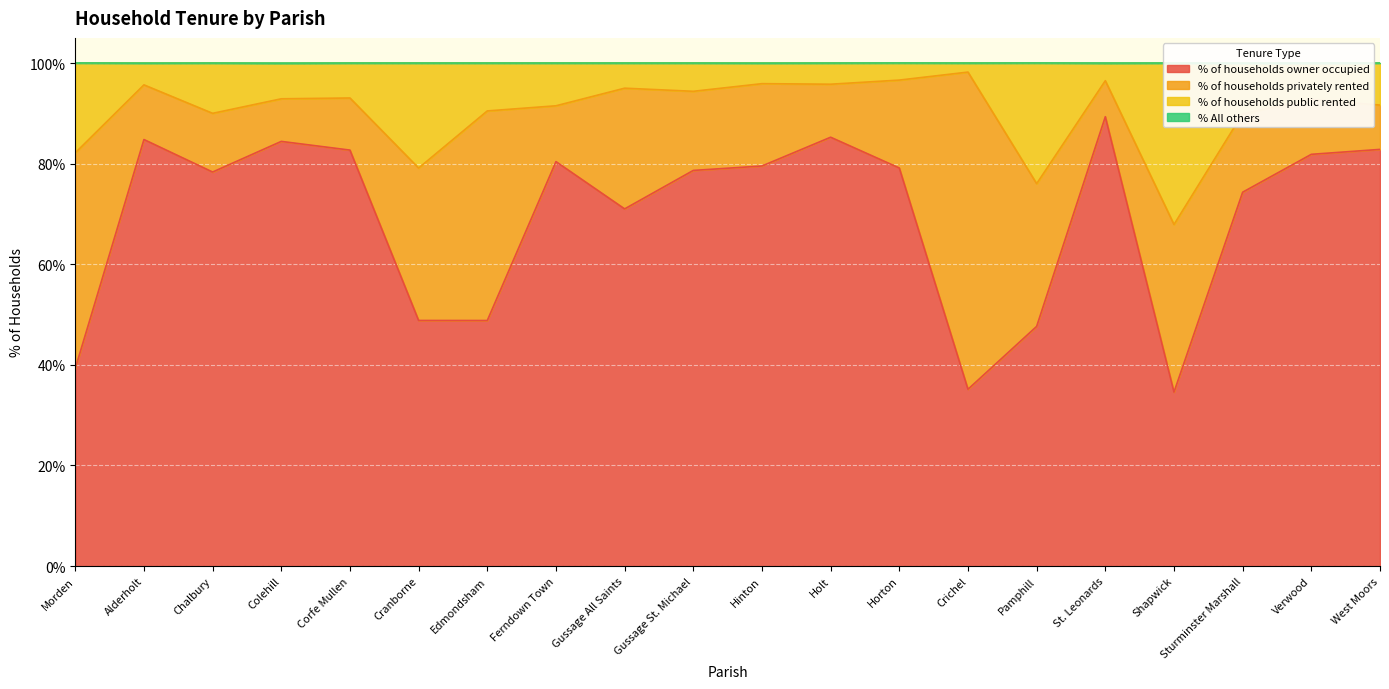

What is the smallest value displayed?

34.6